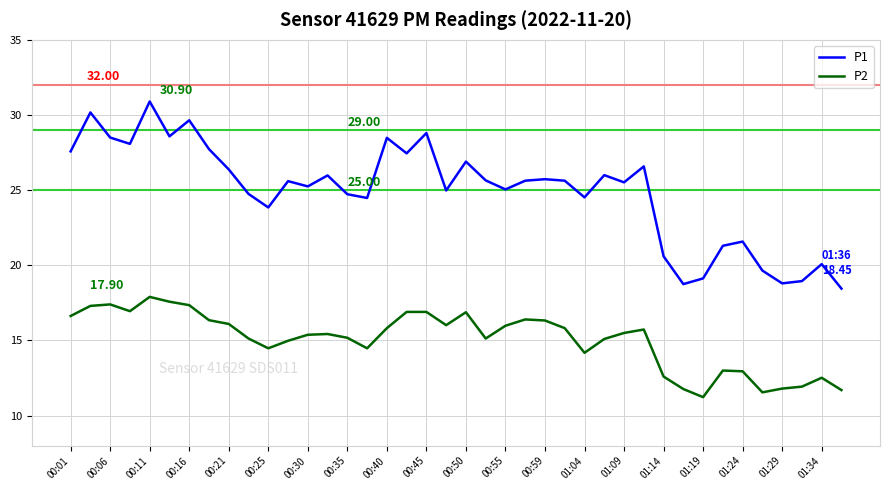

True or false: P2 and P1 cross at least once.

False